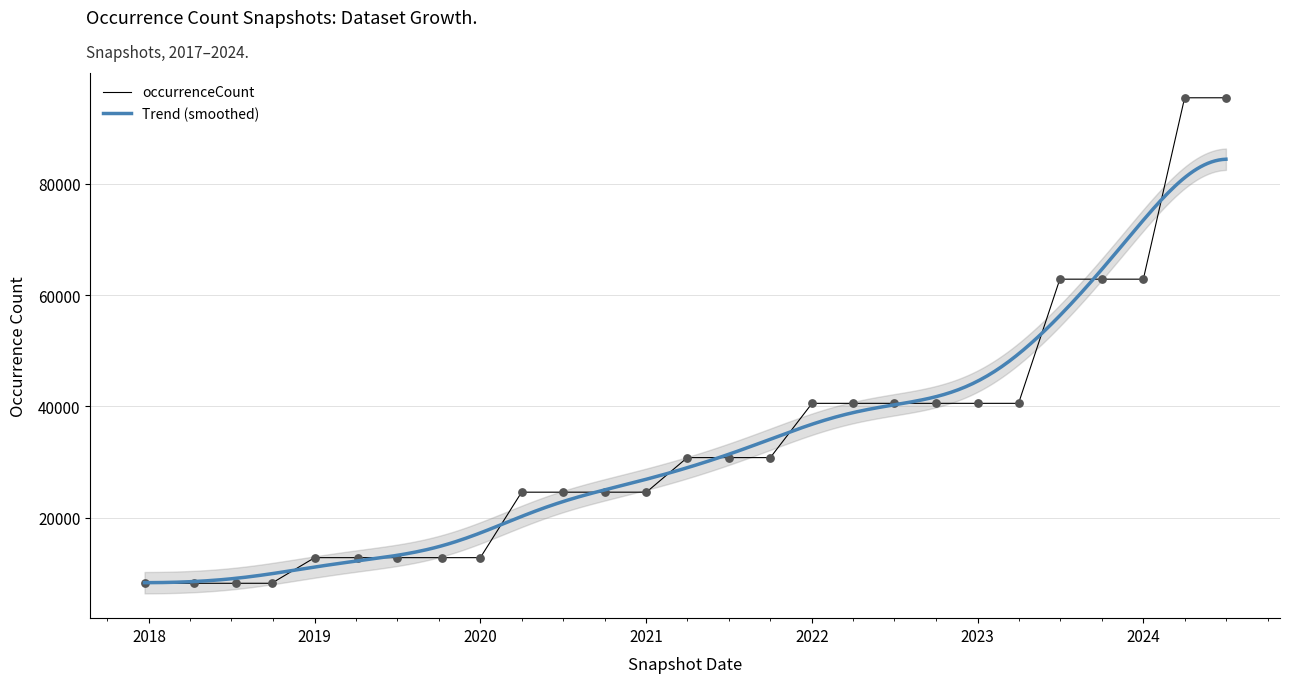

Which has a higher value, 2022-07-01 or 2019-07-01?

2022-07-01